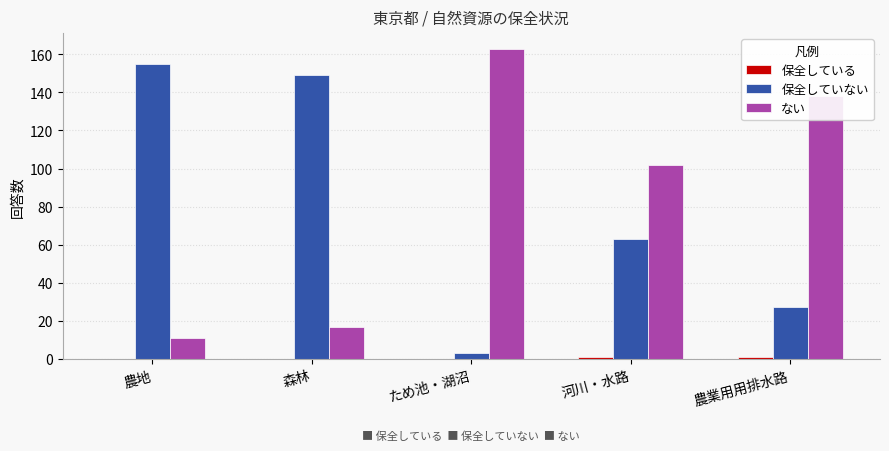

Are the bars horizontal?

No